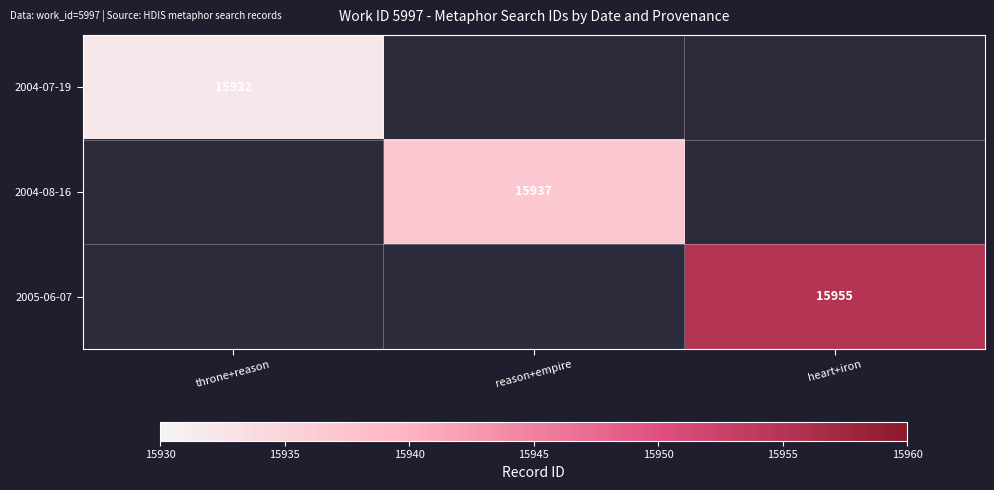

At which label does 2004-08-16 reach its peak?

throne+reason